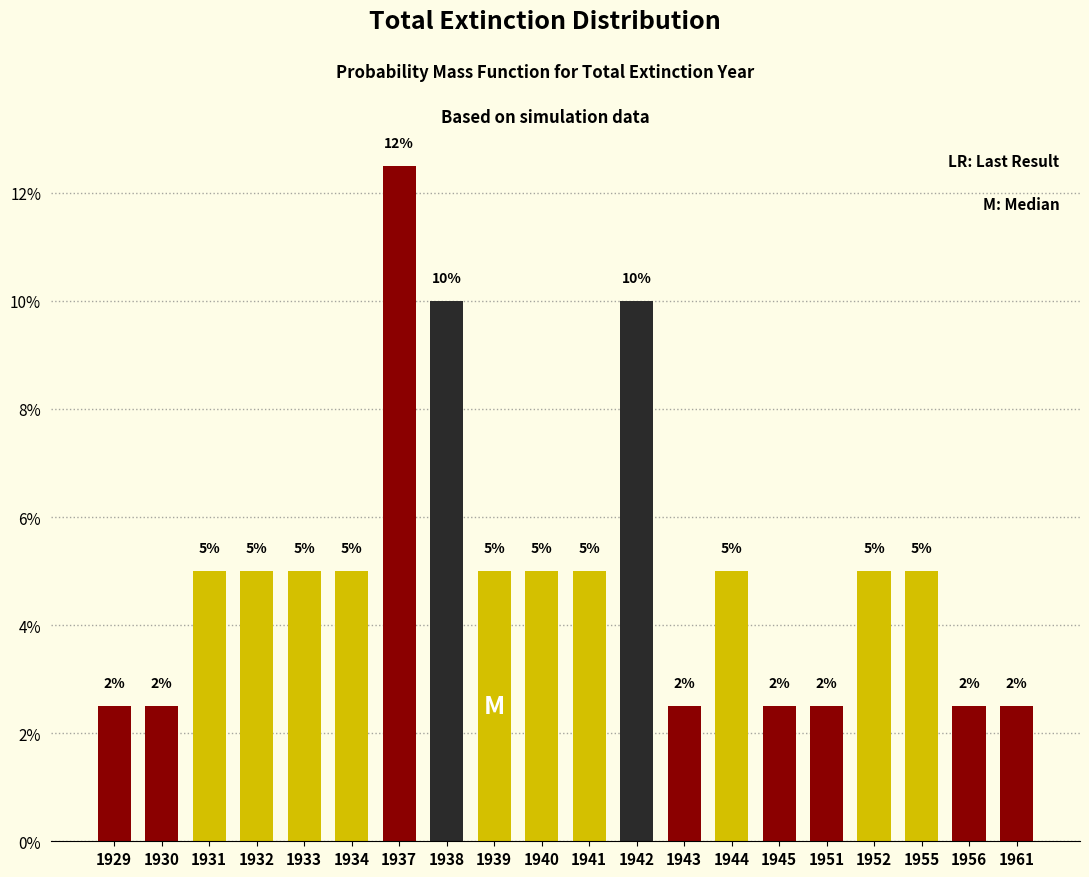

What is the minimum value shown in the chart?

2.5